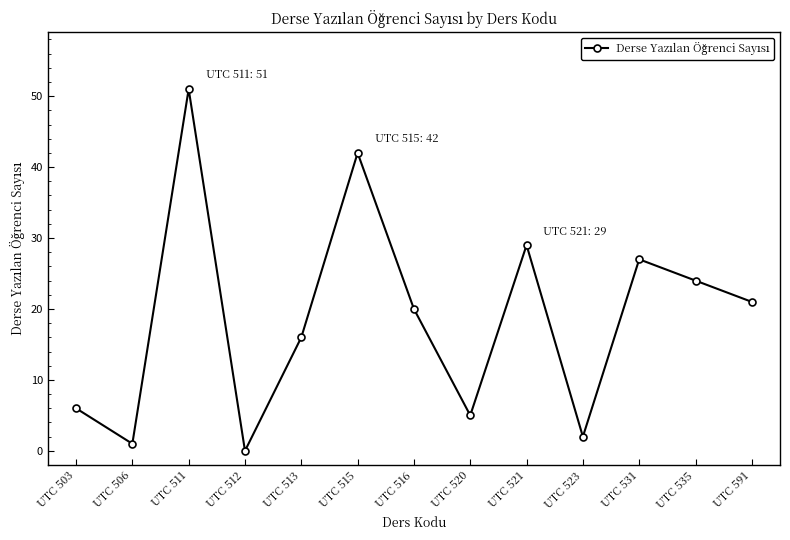

Is it true that the value at UTC 503 is 6?

True